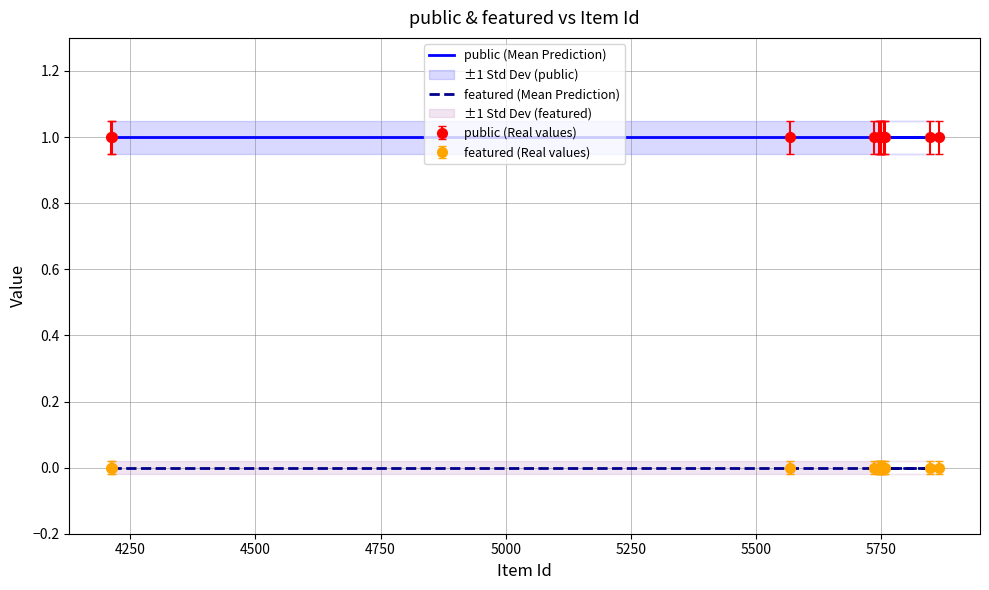

True or false: public (Mean Prediction) has a value of 0 at 5750.

False